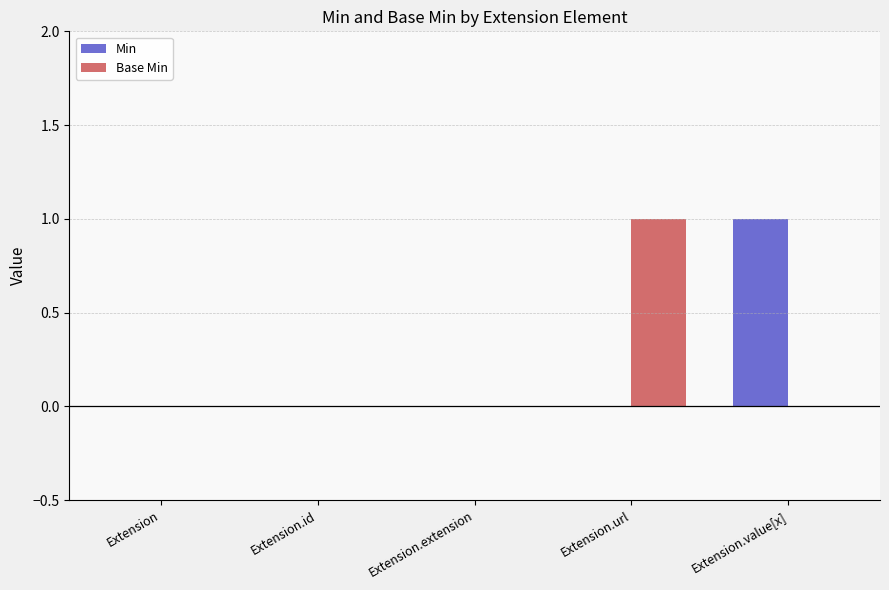

What are all the series names shown in the legend?

Min, Base Min